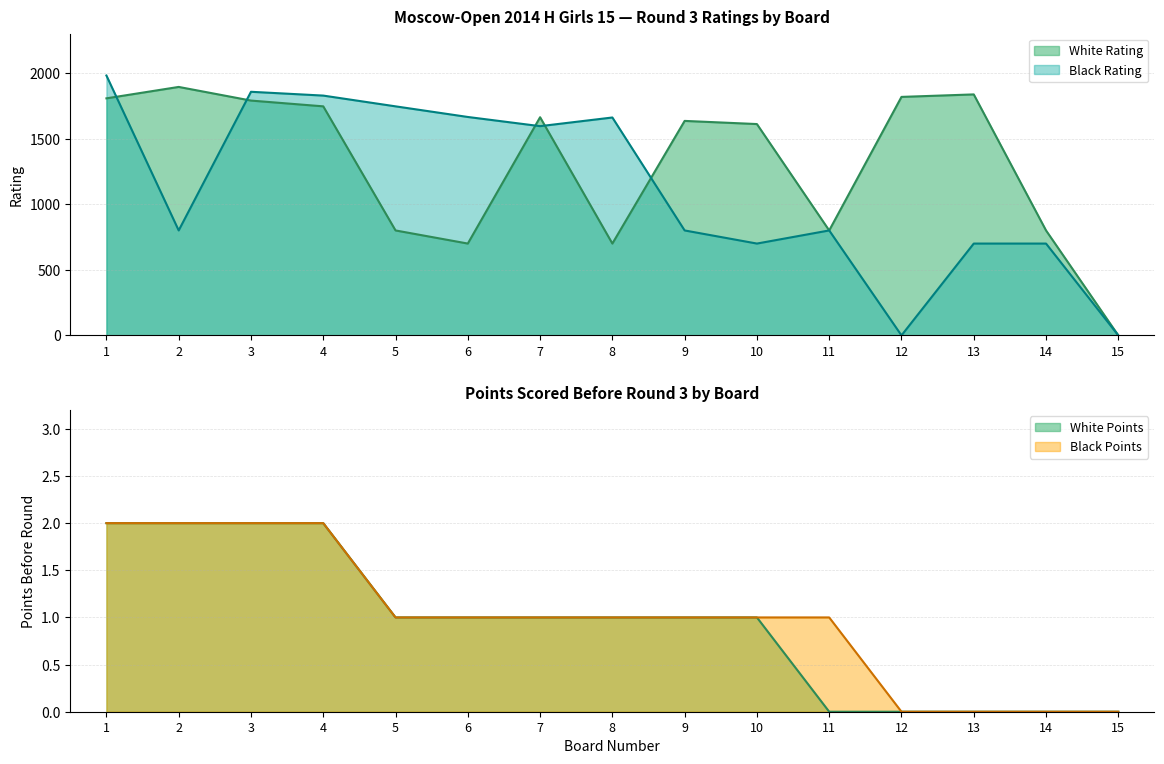

Where does the White Points series first go above 1?

1